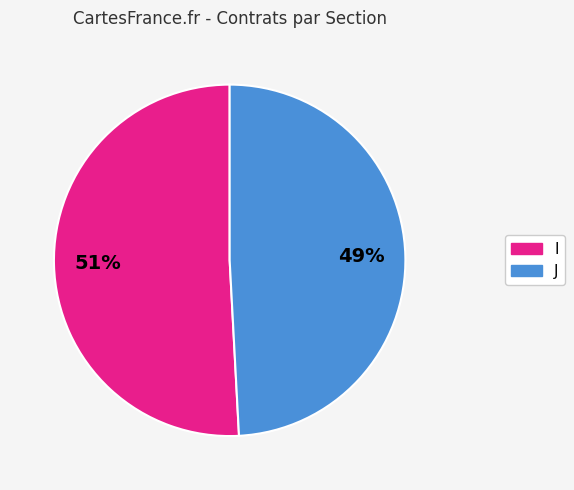

To the nearest percent, what is the difference between the I and J slice percentages?

2%